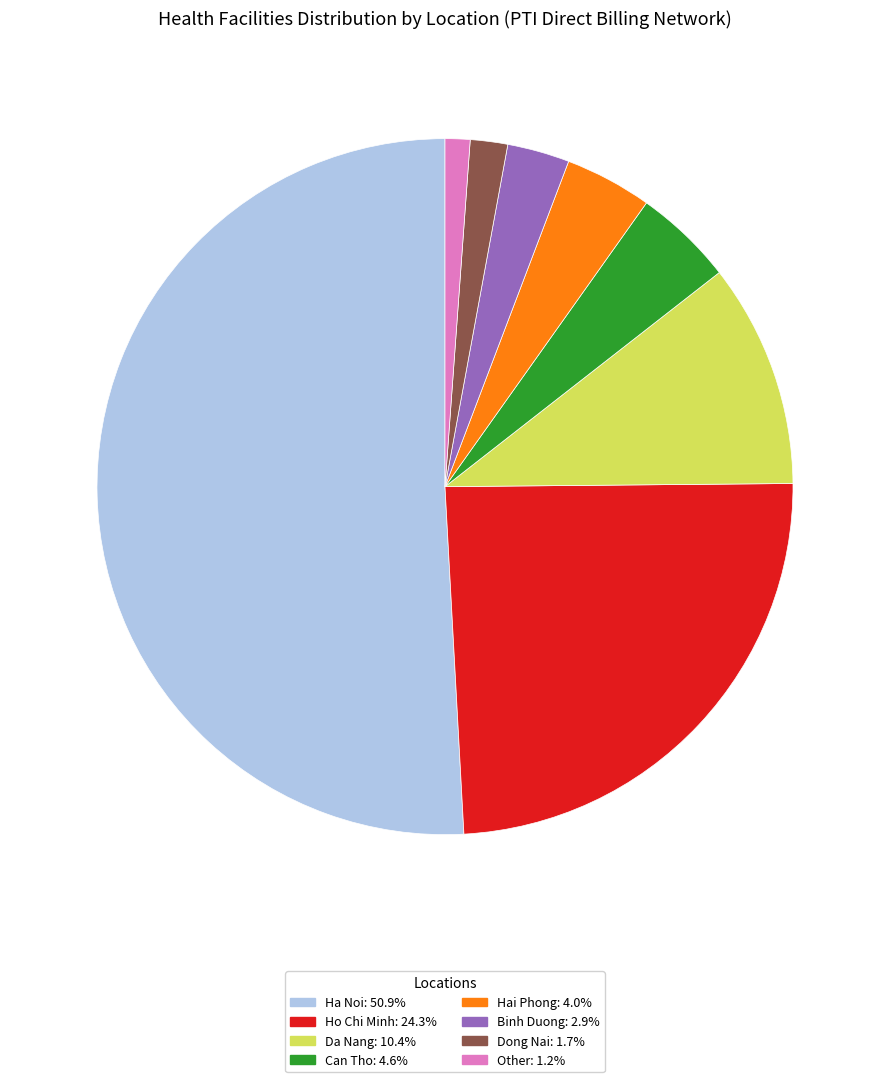

Rank the categories by value from highest to lowest.

Ha Noi, Ho Chi Minh, Da Nang, Can Tho, Hai Phong, Binh Duong, Dong Nai, Other